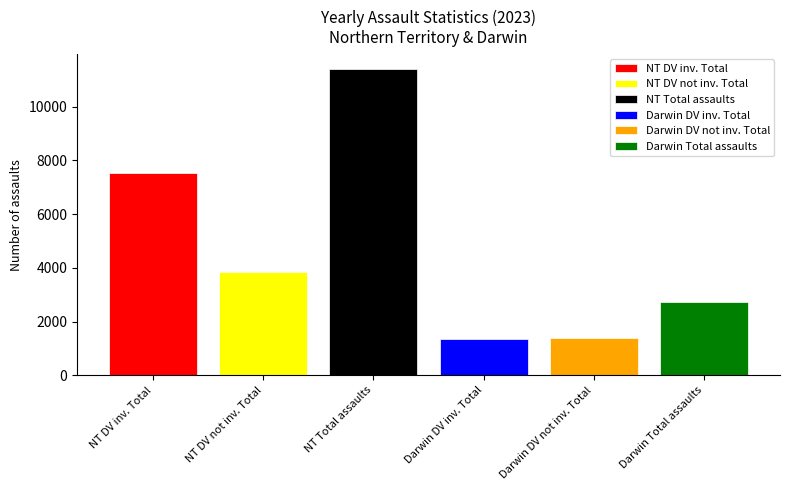

What is the highest value of the Darwin Total assaults series?

2739